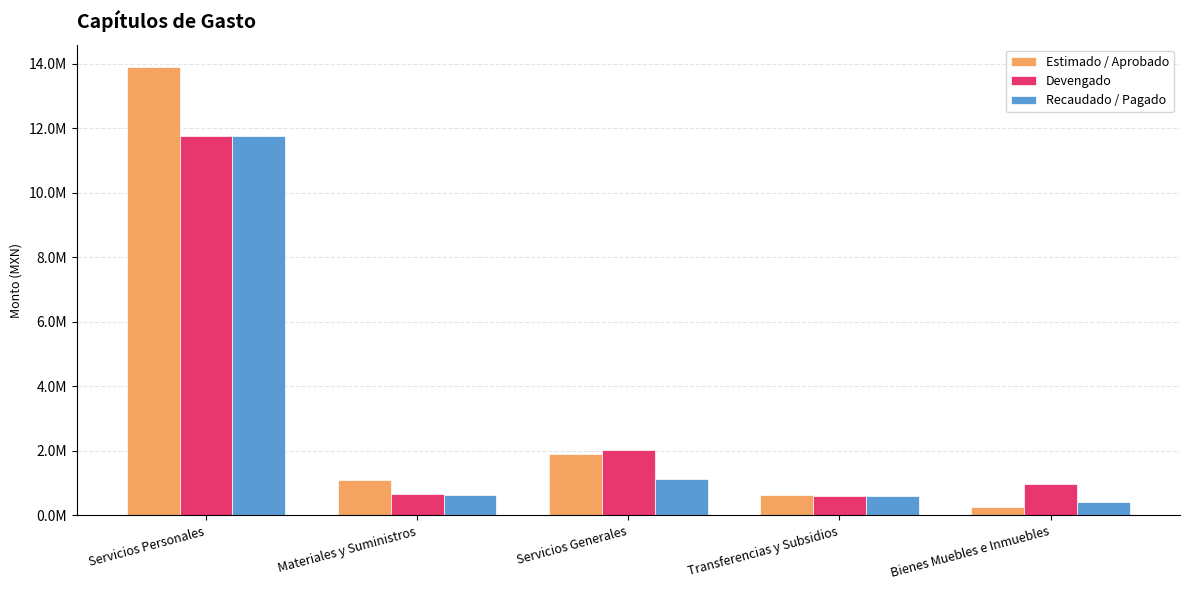

What is the difference between the highest and lowest values at Materiales y Suministros?

442950.9